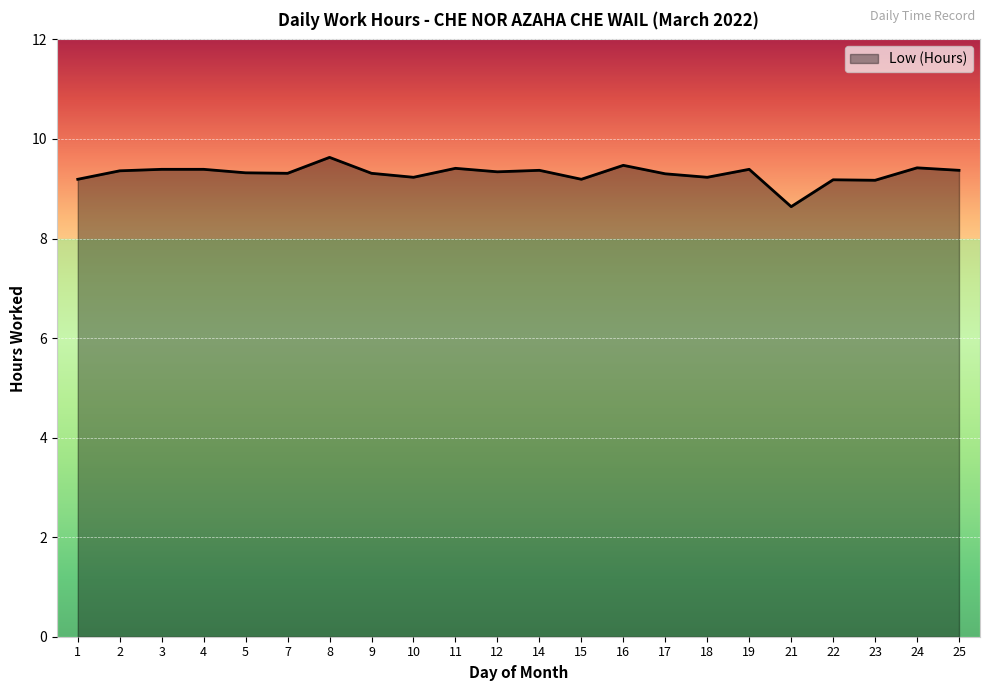

At which label does the data first exceed 9?

1